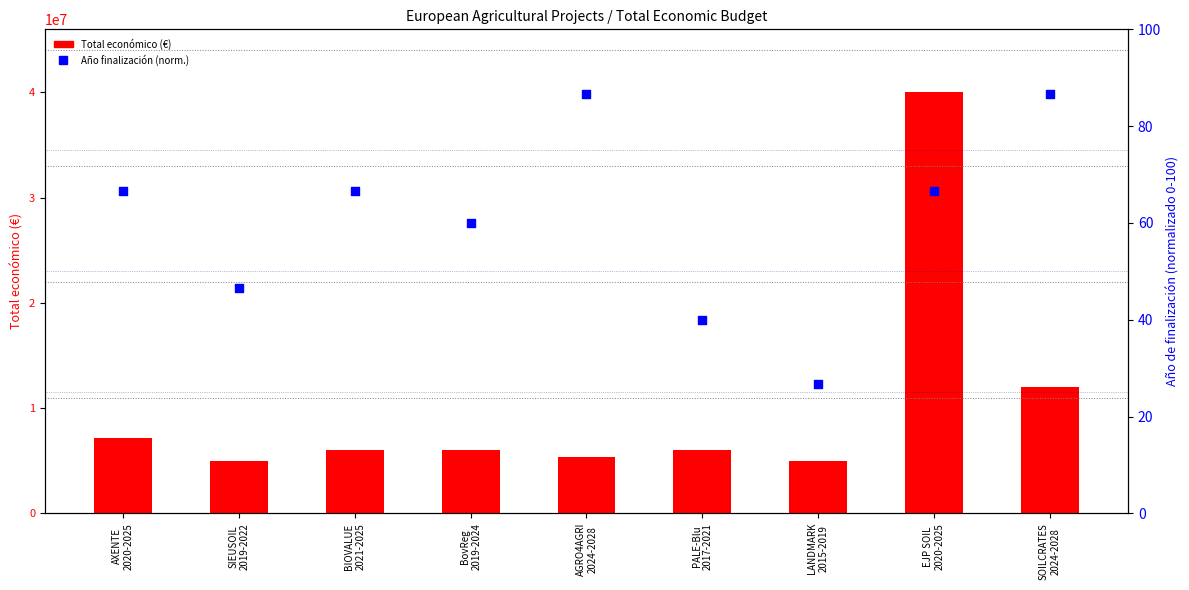

Which series contains the lowest Y value?

Año finalización (norm.)